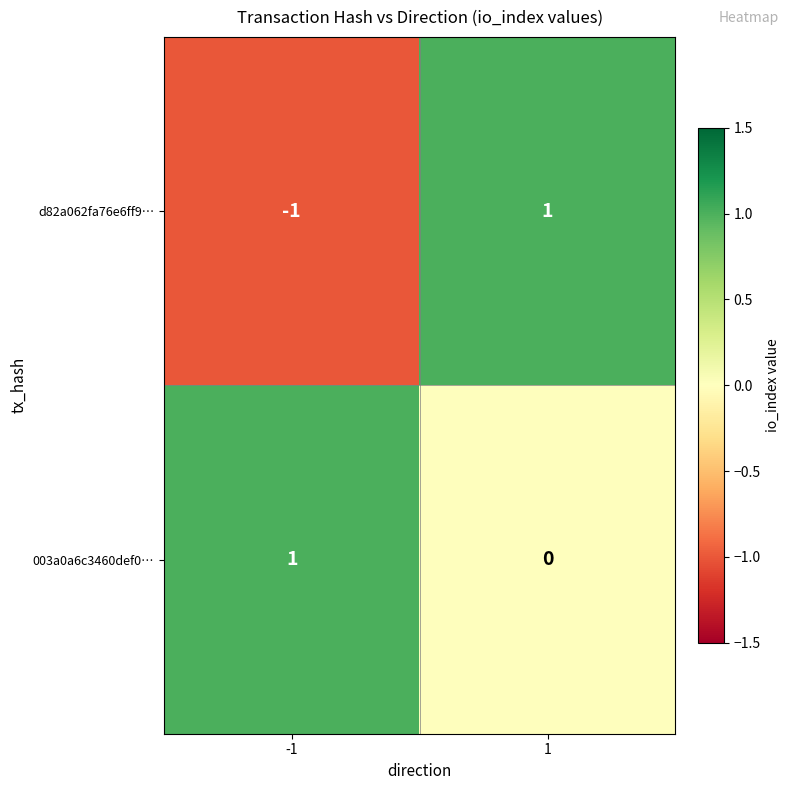

At which category does the chart reach its minimum across all series?

-1